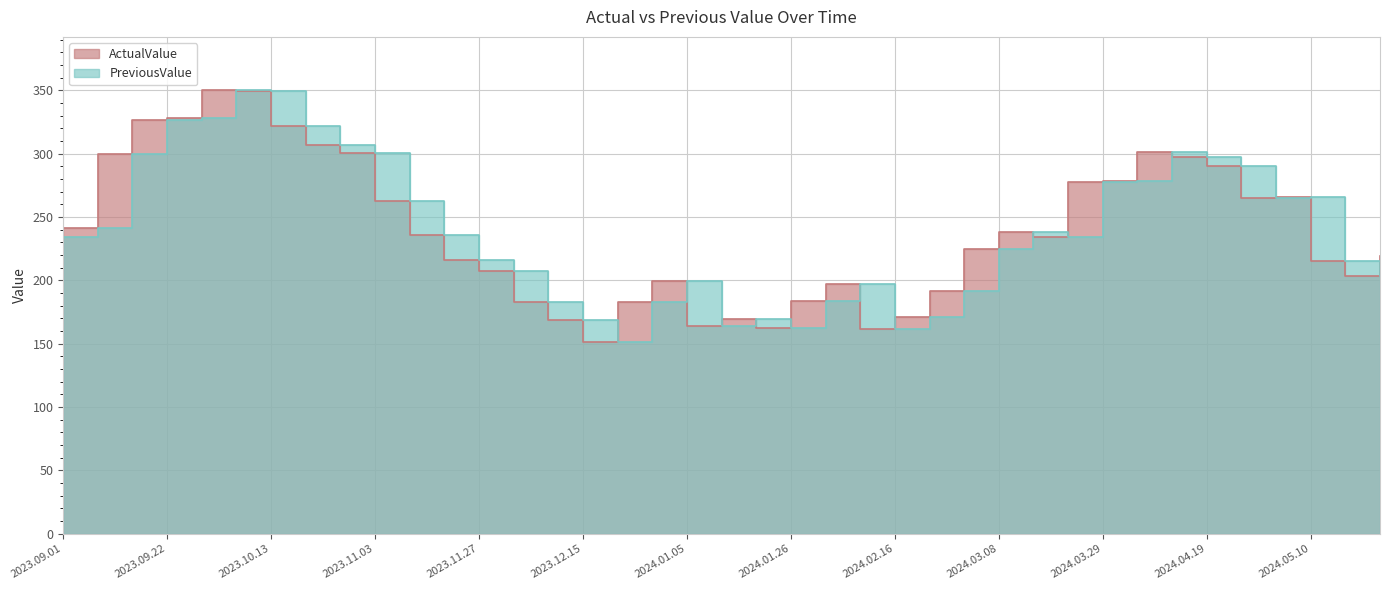

At which label is ActualValue closest to 250?

2023.09.01